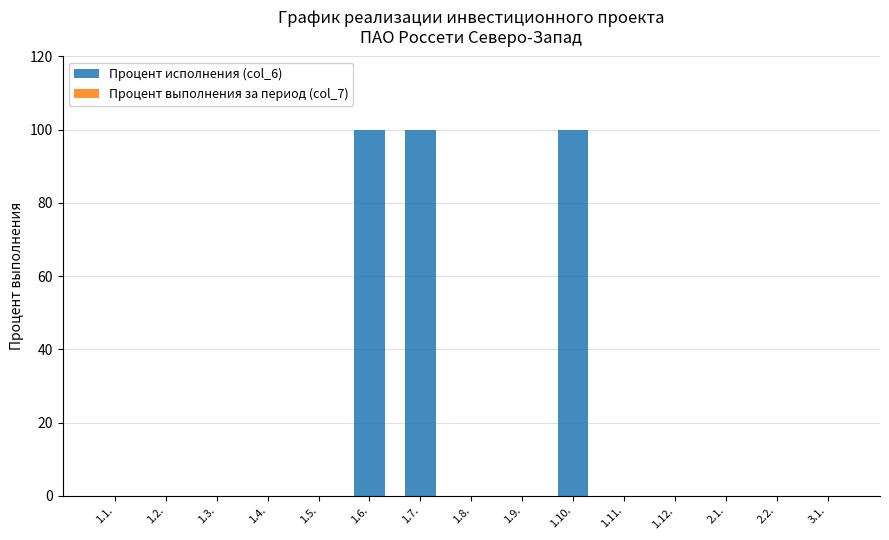

What is the maximum value shown in the chart?

100